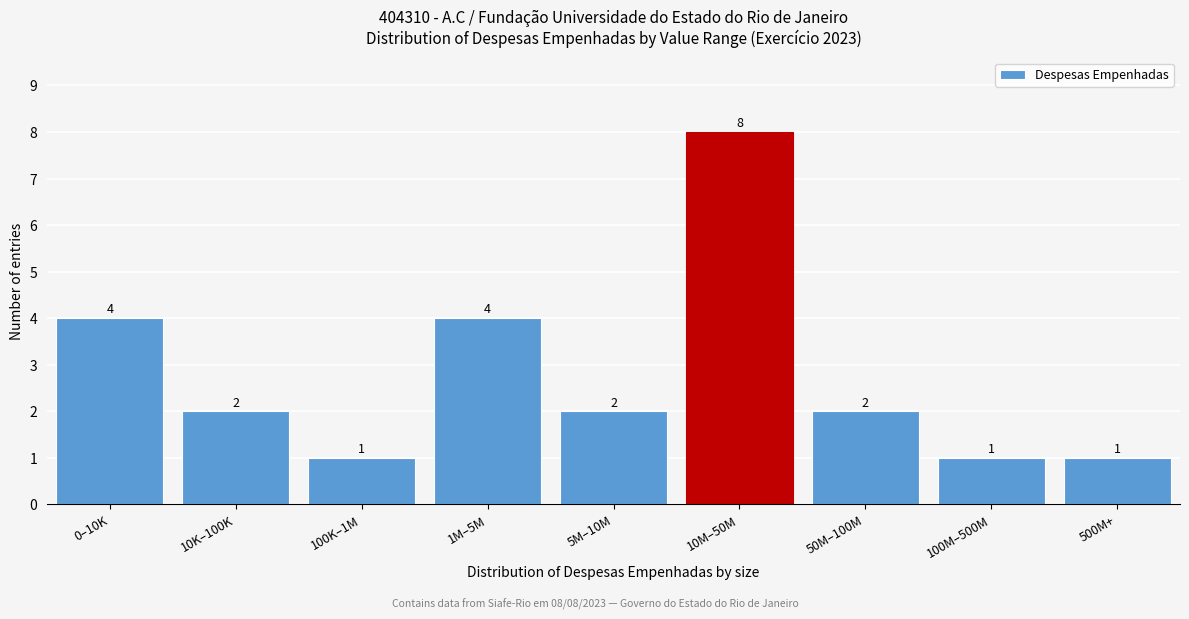

Reading right to left, transcribe all the data shown in this chart.

500M+=1	100M–500M=1	50M–100M=2	10M–50M=8	5M–10M=2	1M–5M=4	100K–1M=1	10K–100K=2	0–10K=4